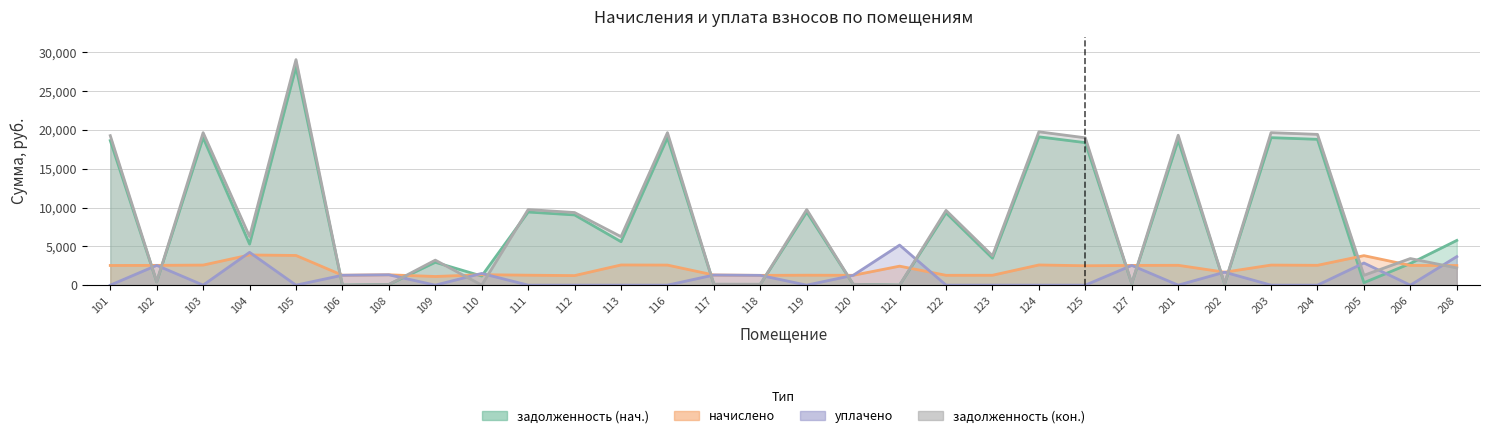

At which category is the sum across all series the highest?

105